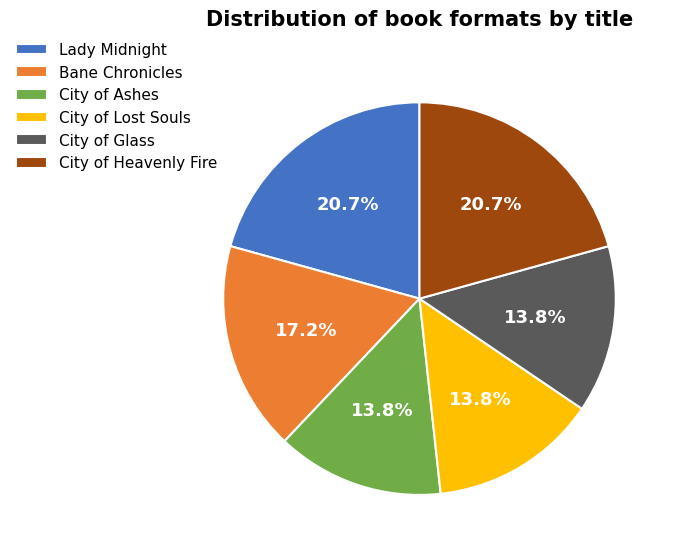

To the nearest percent, what is the difference between the largest and smallest slice percentages?

7%